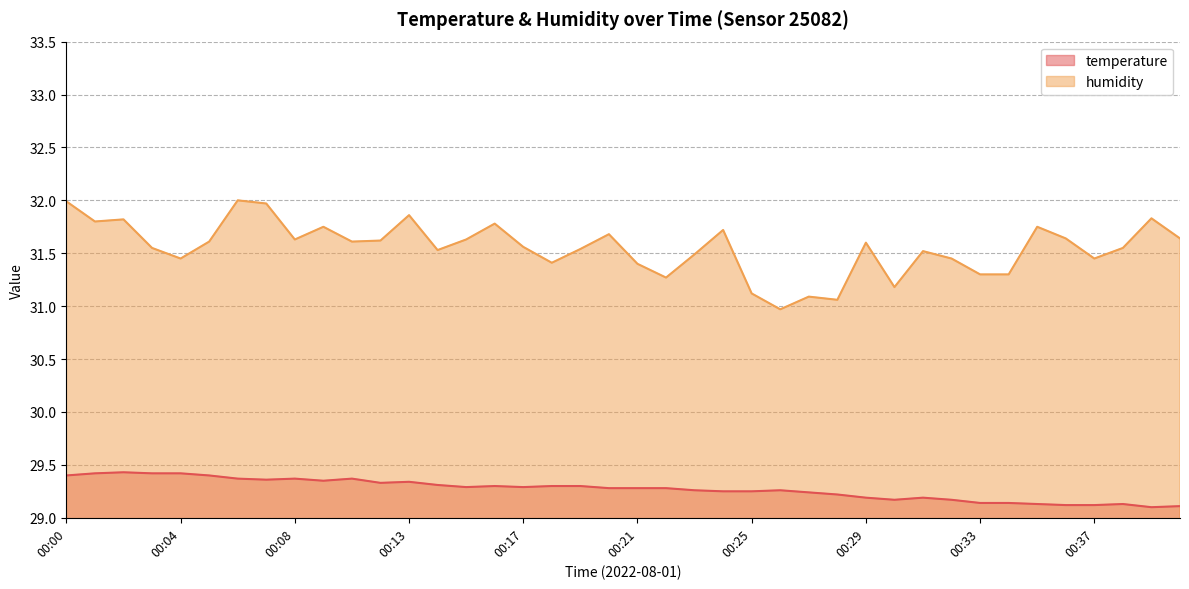

What are all the series names shown in the legend?

temperature, humidity